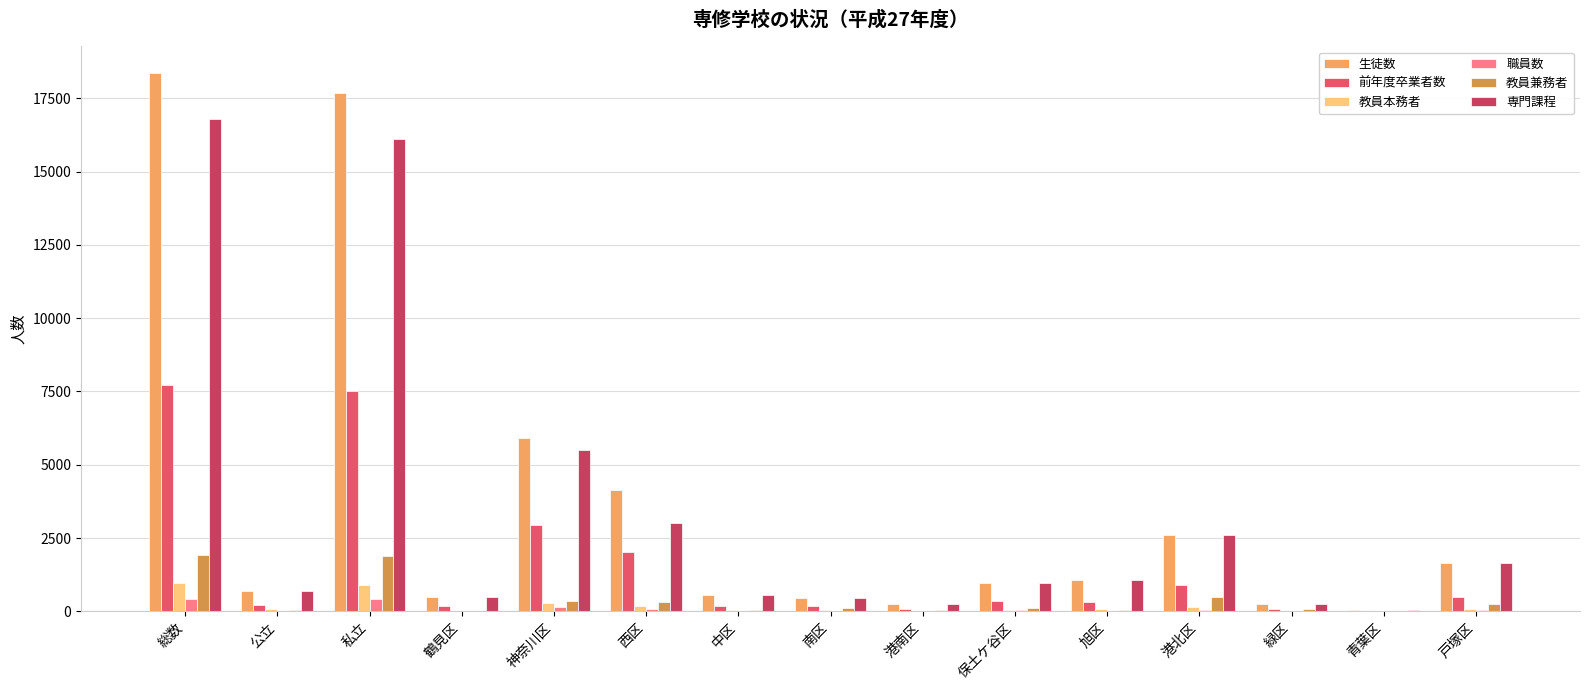

What is the approximate value of 教員兼務者 at 西区, to the nearest 10?

310